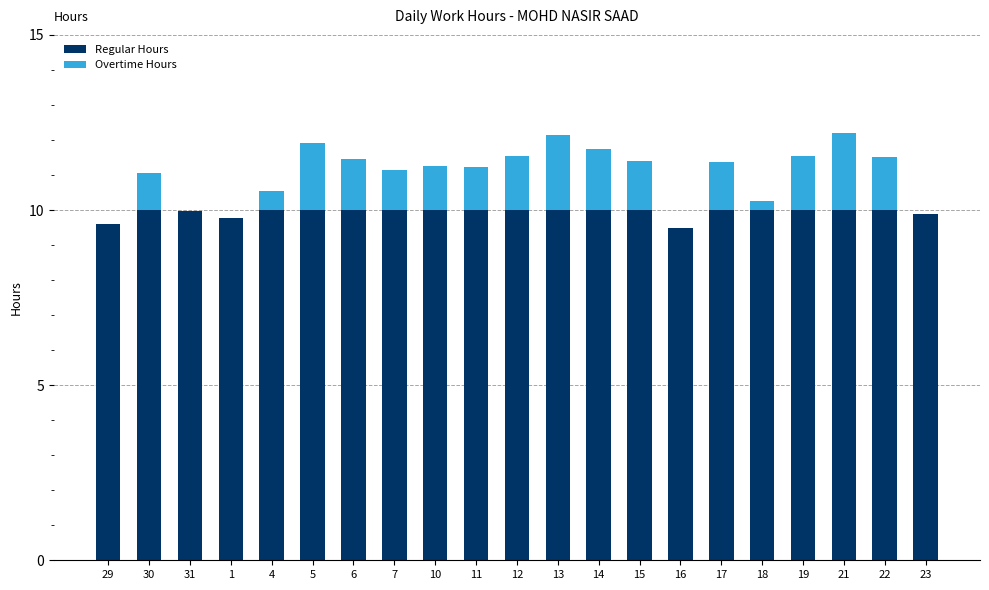

Is it true that Regular Hours equals 10.0 at 21?

True